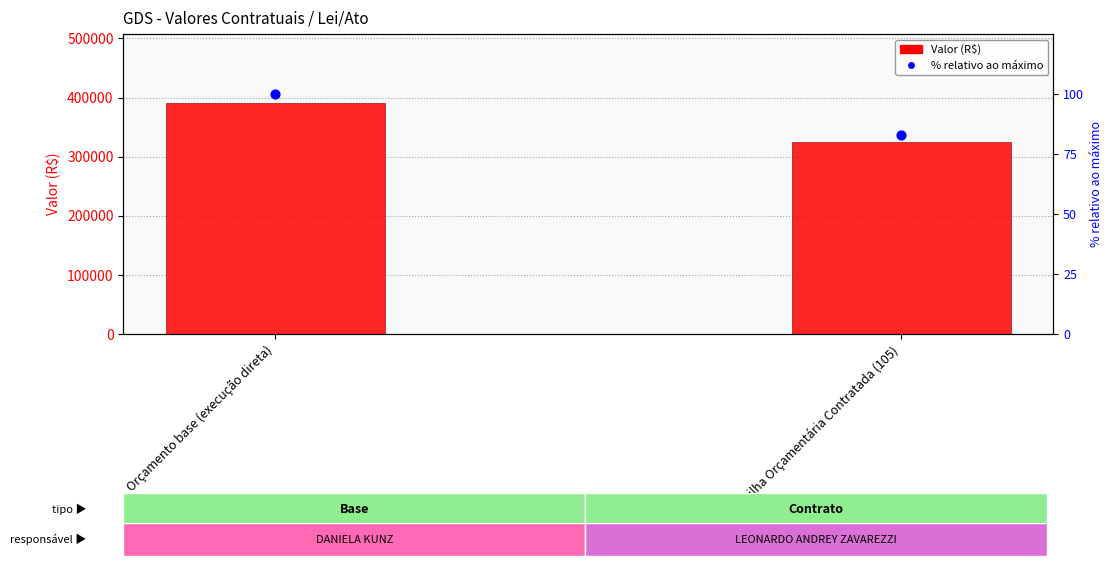

Which series reaches the maximum Y coordinate?

Valor (R$)